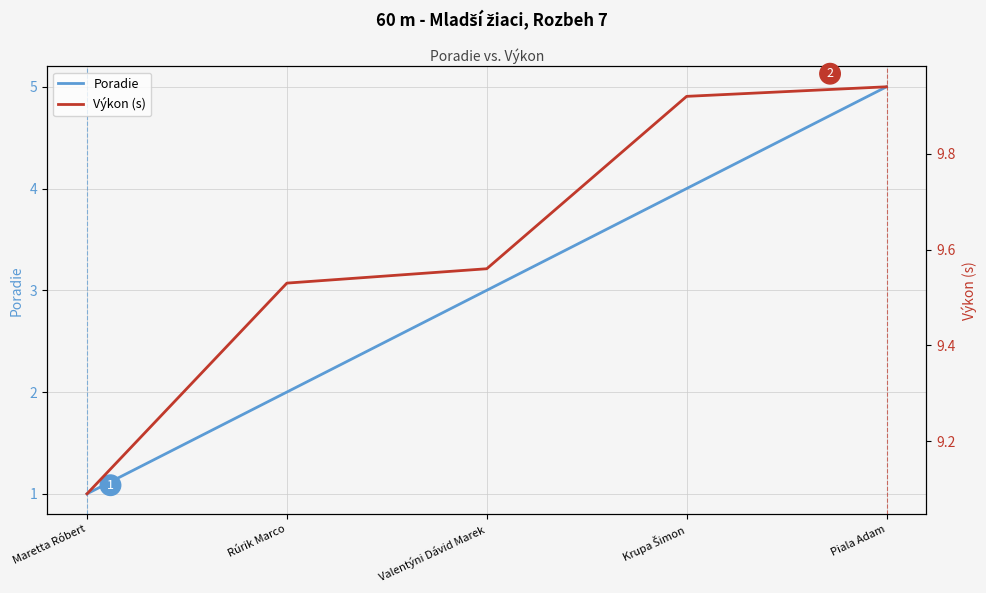

What is the difference between the highest and lowest values at Piala Adam?

4.9